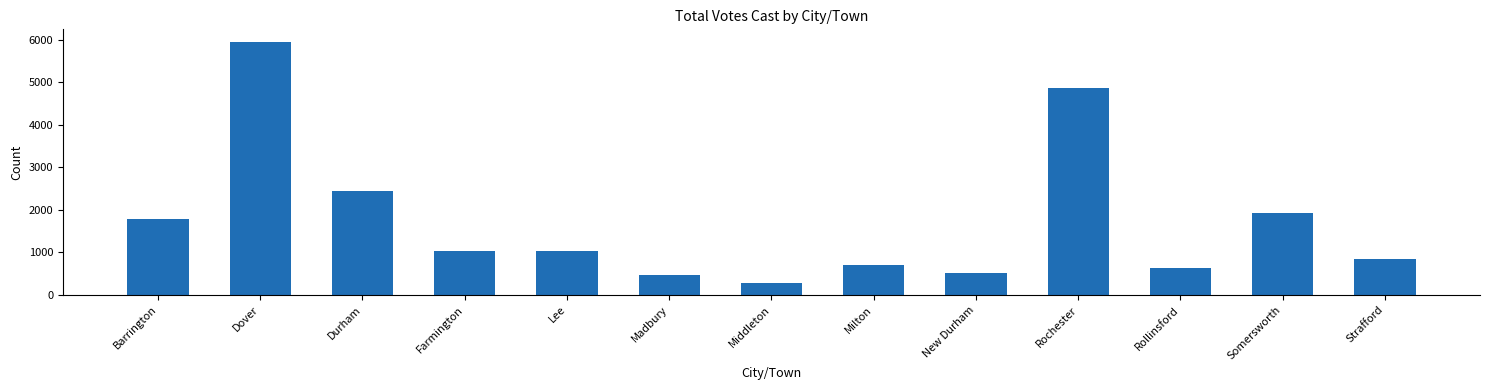

What is the ratio of the value at Durham to the value at New Durham?

4.7